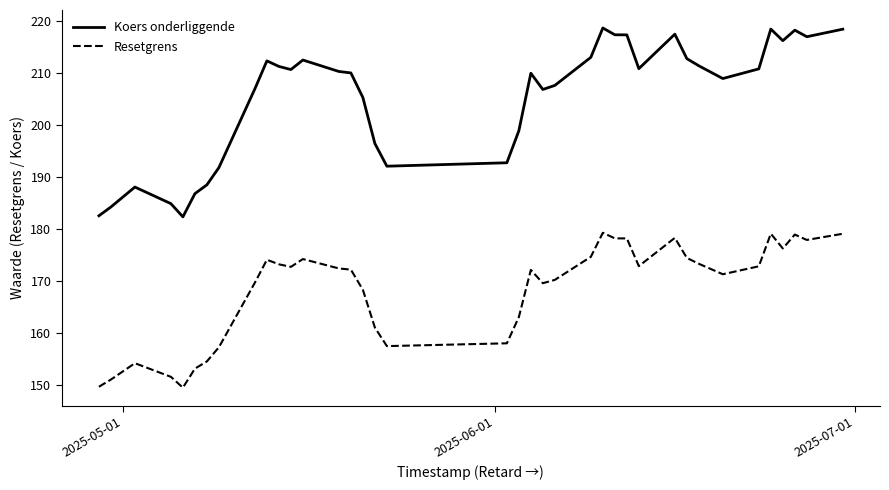

Which series has the largest total across all categories?

Koers onderliggende